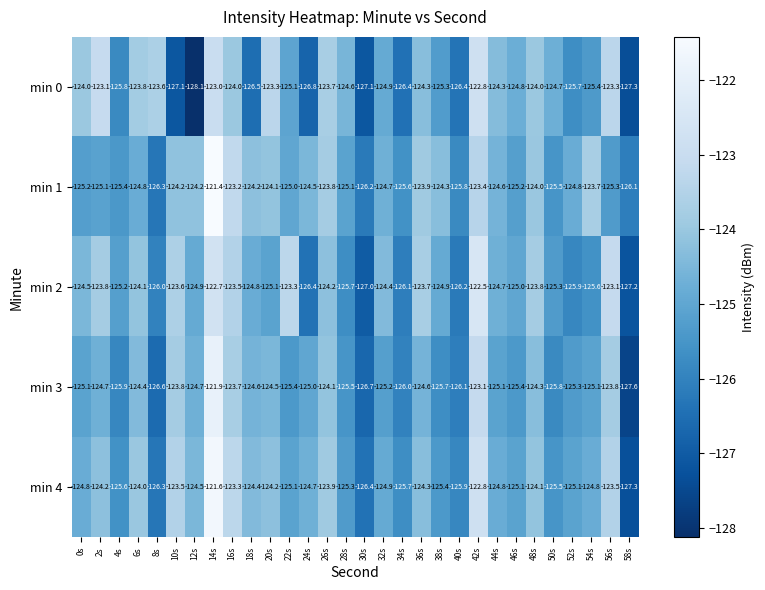

Where does the min 2 series first go above -124?

2s